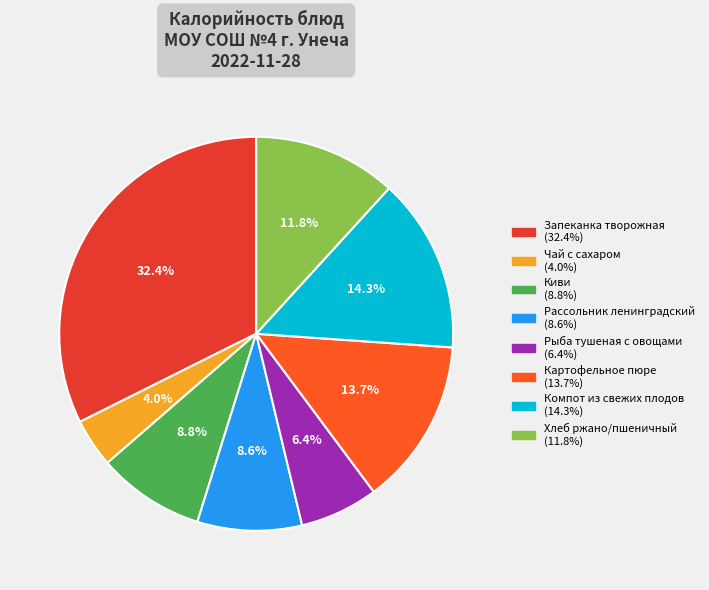

Between Компот из свежих плодов and Картофельное пюре, which is larger?

Компот из свежих плодов